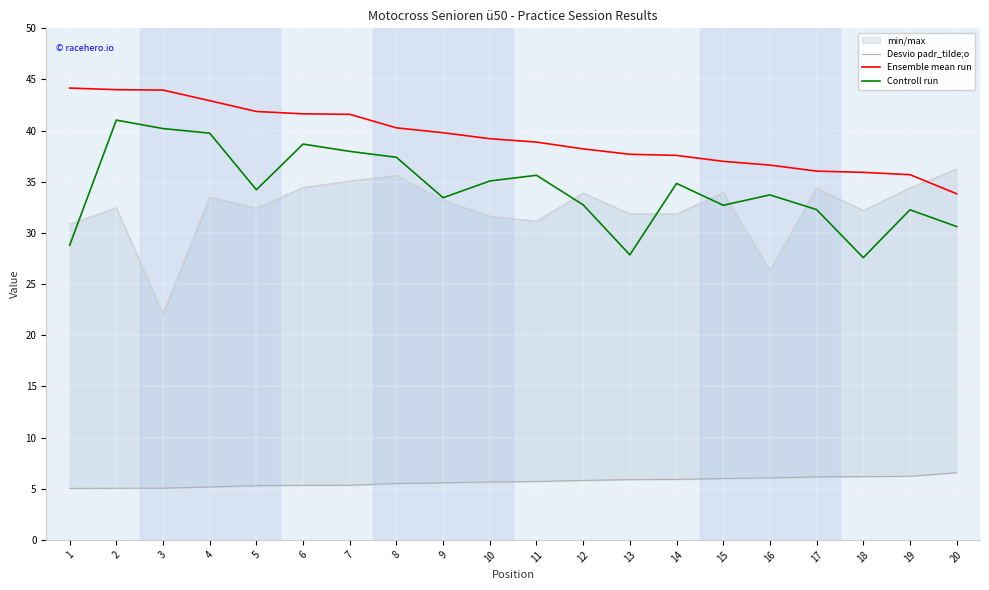

True or false: Controll run and Ensemble mean run cross at least once.

False